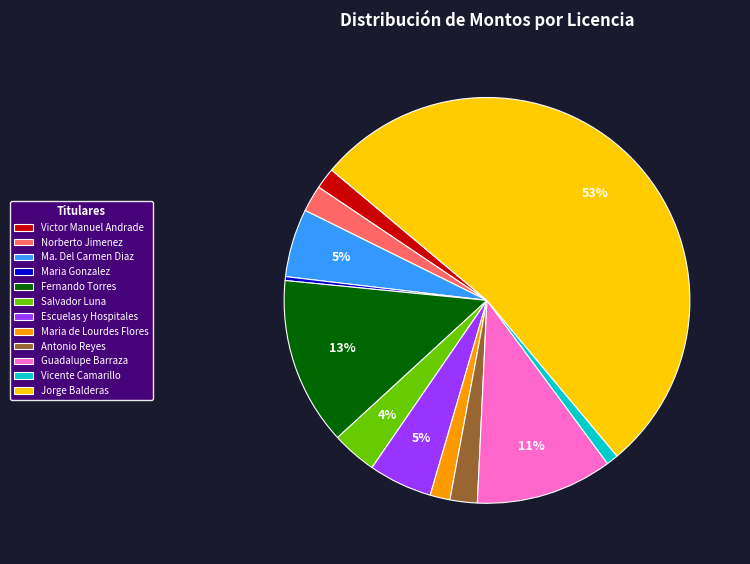

To the nearest percent, what is the combined percentage of Fernando Torres and Salvador Luna?

17%